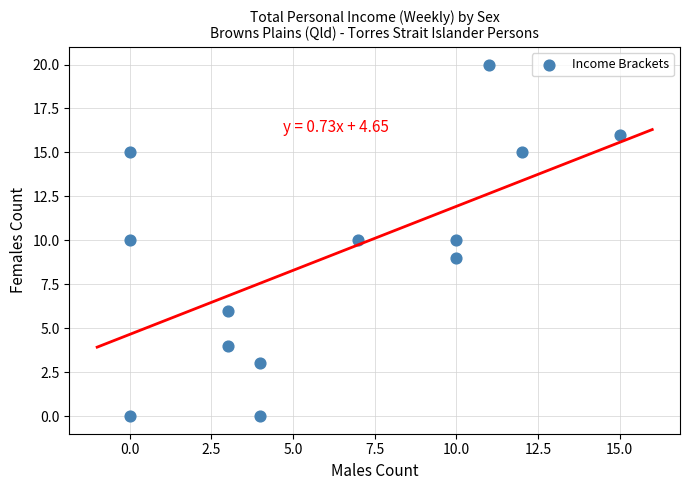

What is the range of X values (max minus min)?

15